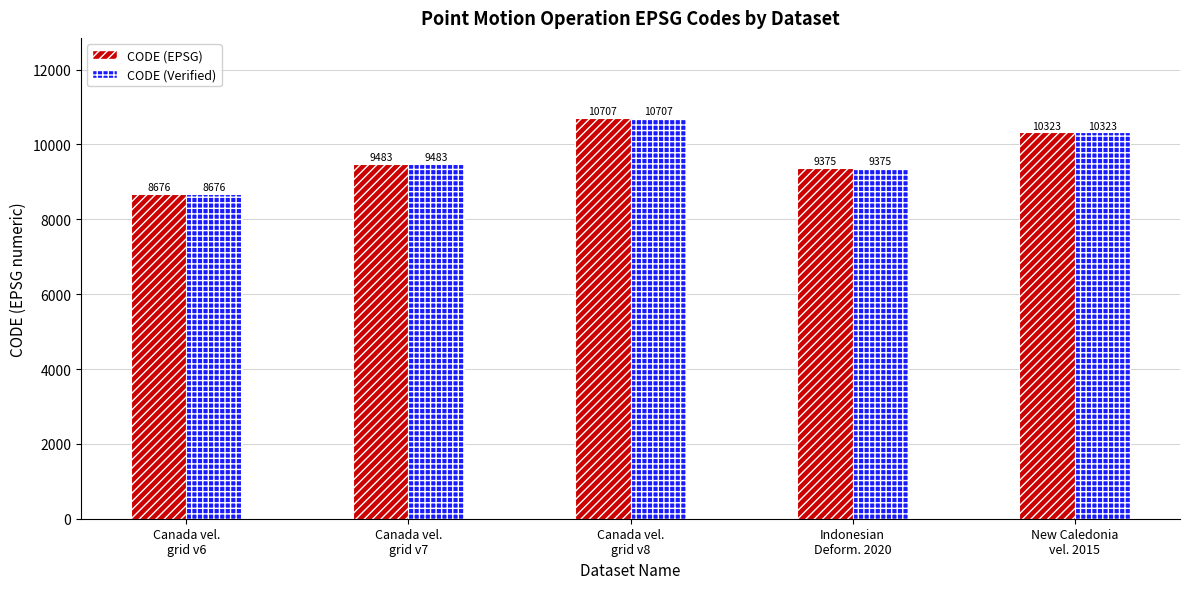

Does the chart contain stacked bars?

No